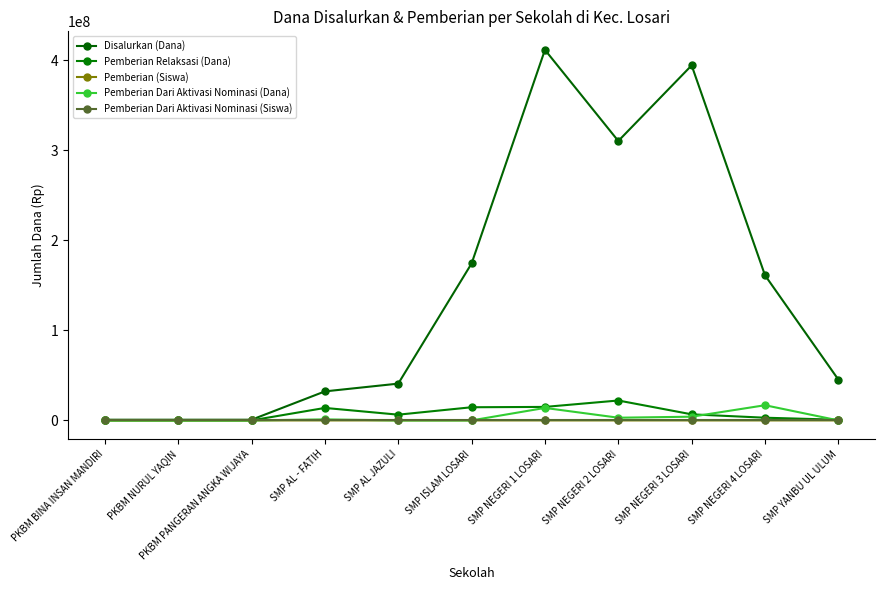

Rank the categories by Pemberian (Siswa) value from highest to lowest.

SMP NEGERI 3 LOSARI, SMP NEGERI 1 LOSARI, SMP NEGERI 2 LOSARI, SMP ISLAM LOSARI, SMP NEGERI 4 LOSARI, SMP YANBU UL ULUM, SMP AL JAZULI, SMP AL - FATIH, PKBM BINA INSAN MANDIRI, PKBM NURUL YAQIN, PKBM PANGERAN ANGKA WIJAYA